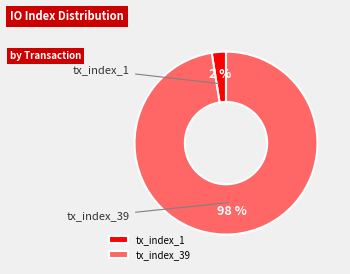

Count the number of slices in the pie.

2